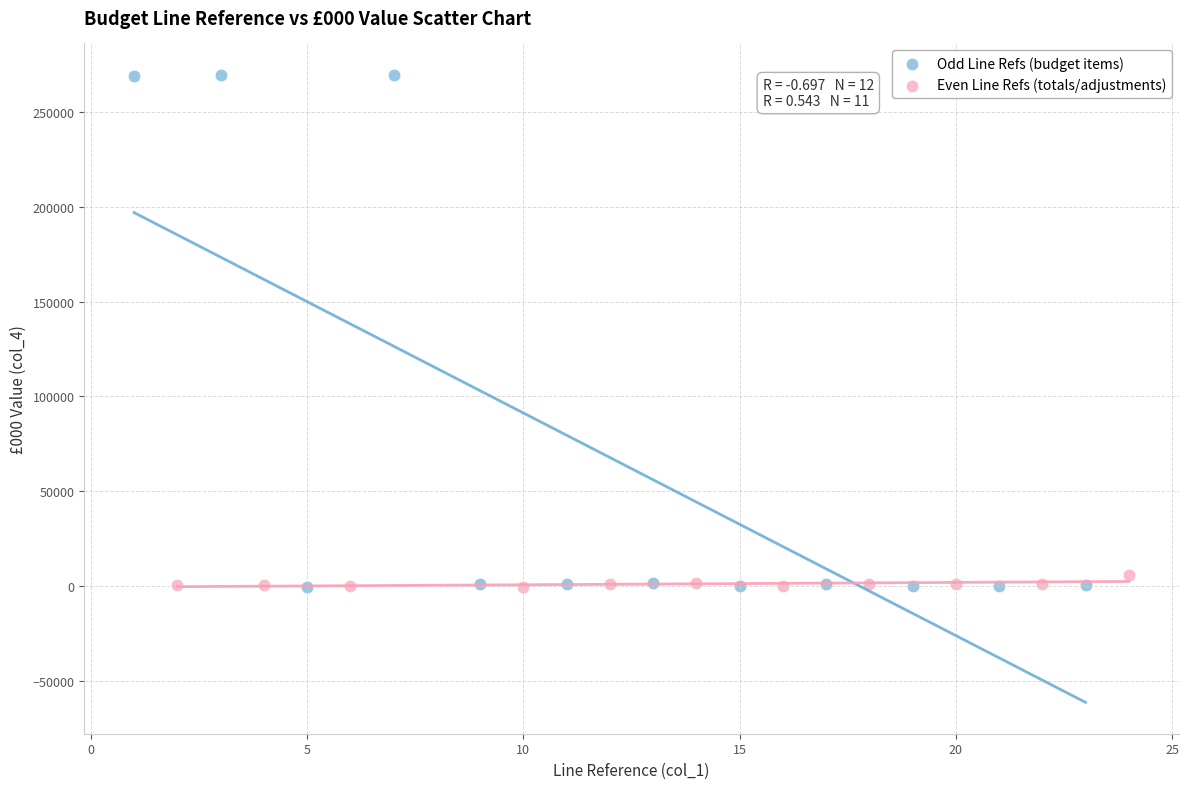

What are all the series names shown in the legend?

Odd Line Refs (budget items), Even Line Refs (totals/adjustments)